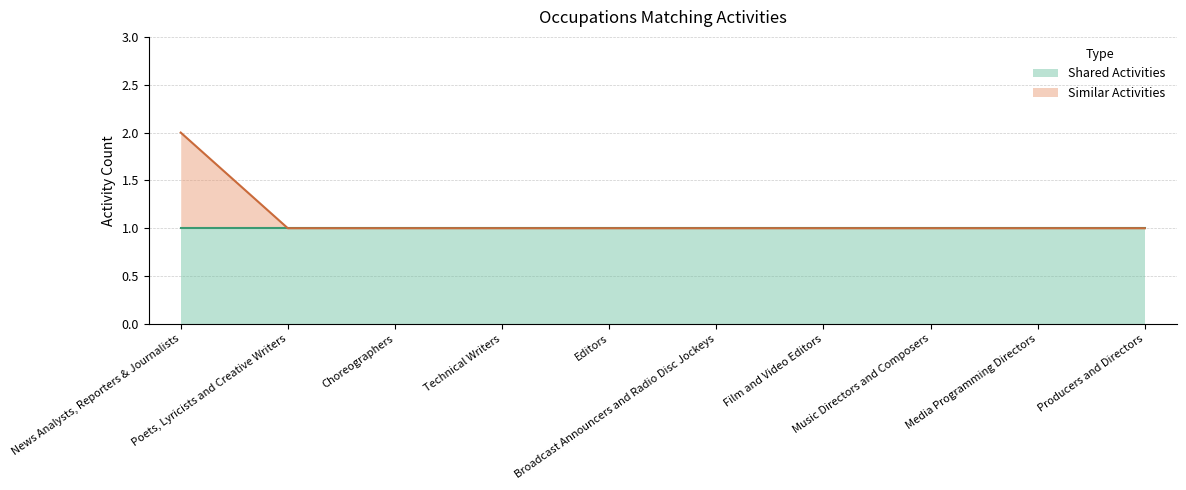

At which category does the chart reach its peak across all series?

News Analysts, Reporters & Journalists